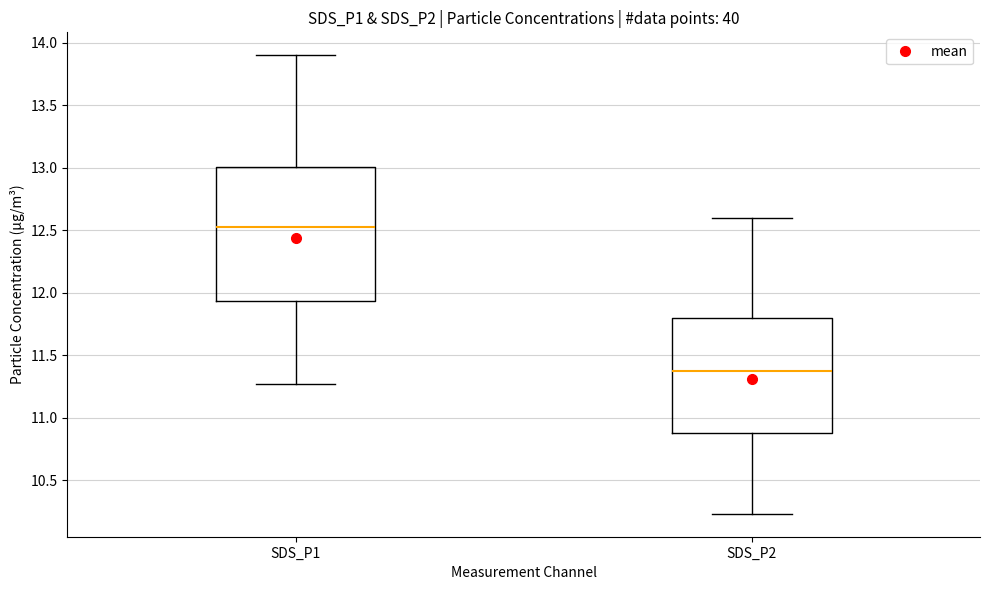

Reading left to right, read every box against the y-axis: the position of its median line, the range the box covers, and the ends of its whiskers. The values are not printed on the chart, so give them approximately, as read against the axis.

SDS_P1: median 12.55, box 11.95 to 13.00, whiskers 11.25 to 13.90
SDS_P2: median 11.40, box 10.90 to 11.80, whiskers 10.25 to 12.60